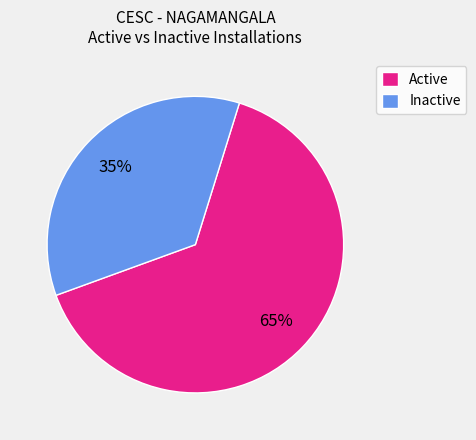

Which category has the biggest portion of the pie?

Active